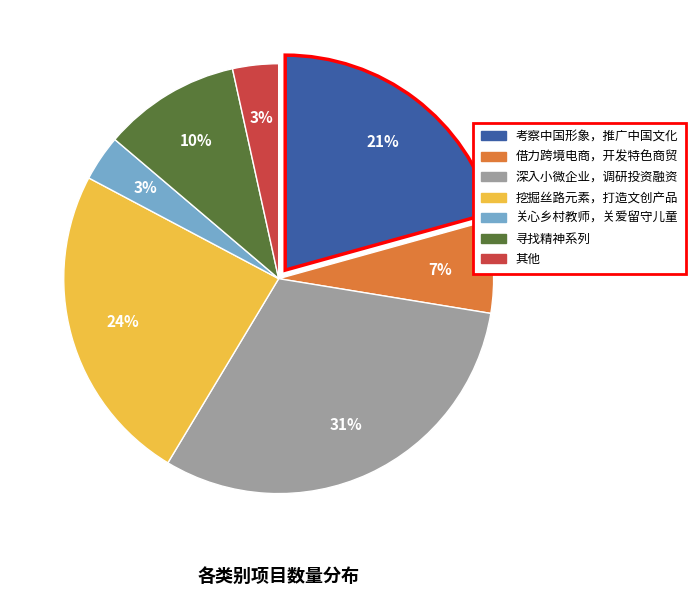

To the nearest percent, what is the average slice percentage?

14%